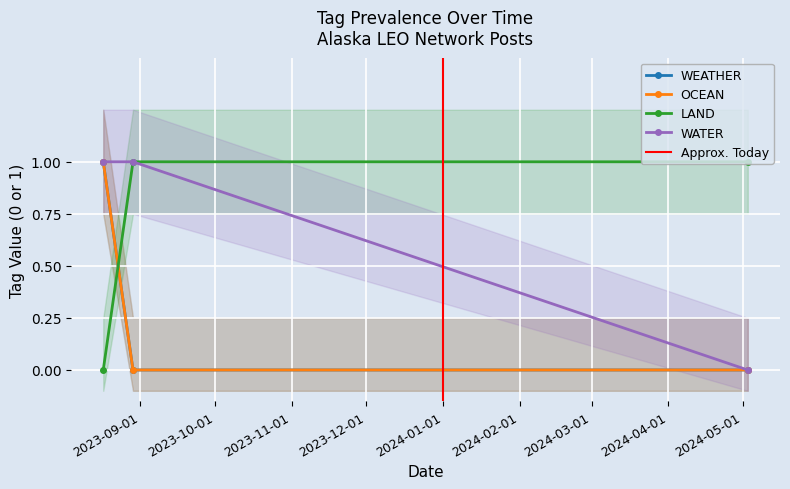

What is the difference between the maximum and minimum values in the LAND series?

1